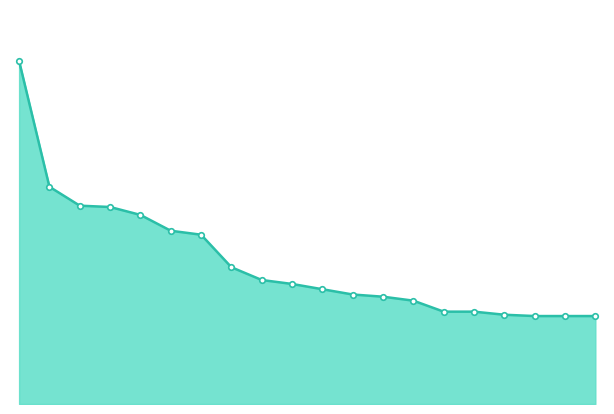

What is the value of the 16th point from the left?

420